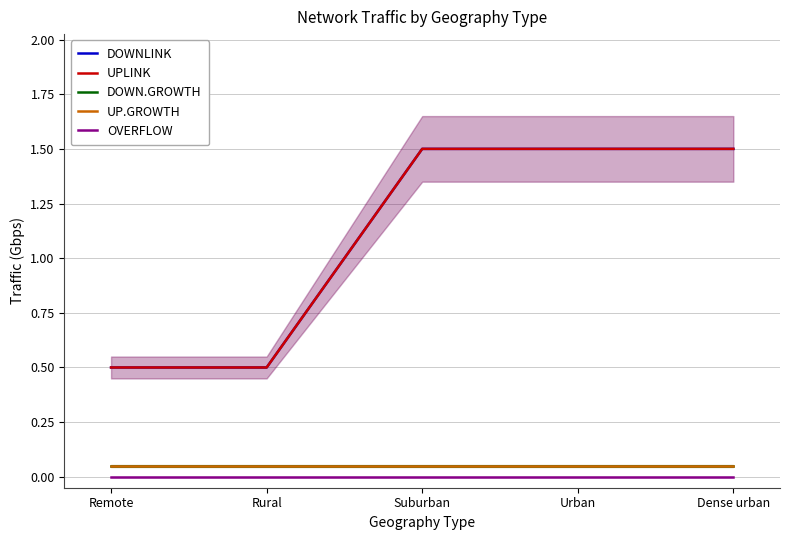

Between Remote and Urban, which is larger?

Urban